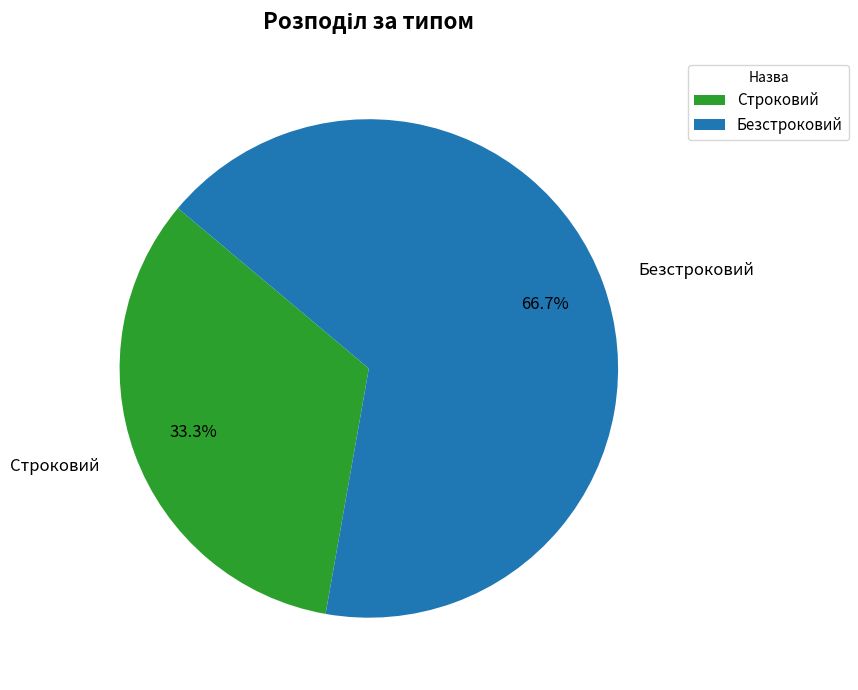

Is it true that Строковий is 33% of the pie?

True